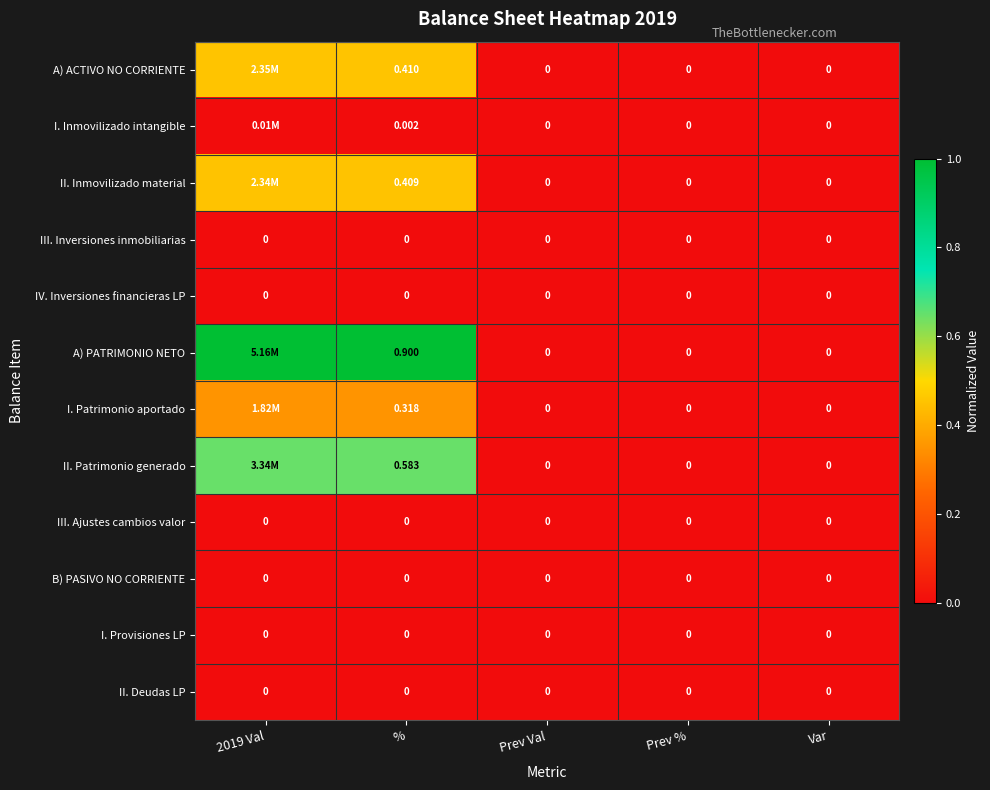

Is the value of A) PATRIMONIO NETO at % greater than the value of II. Deudas LP at Prev %?

Yes